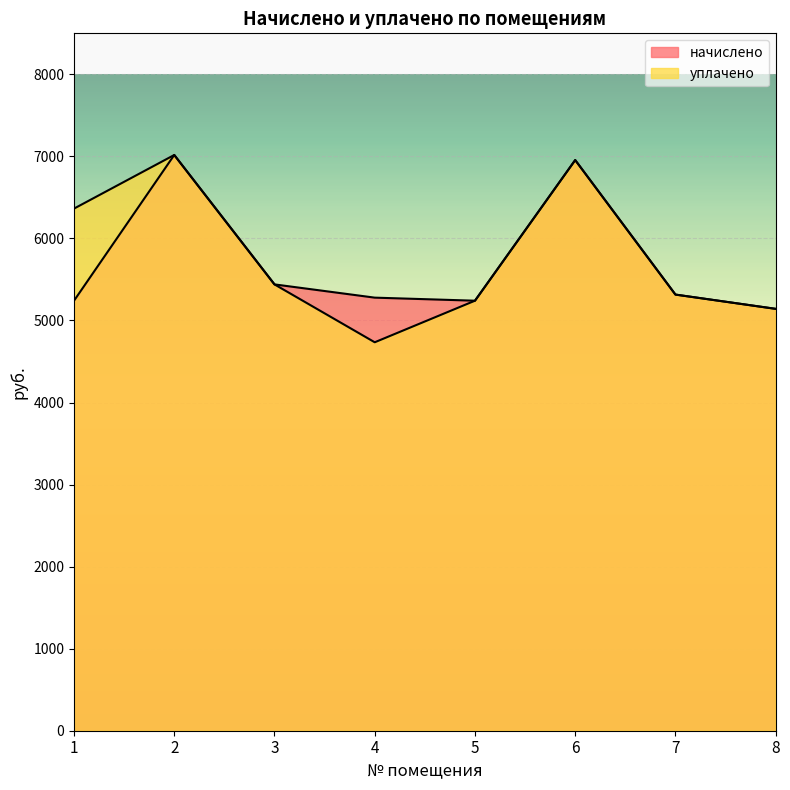

Which series changed the most between 5 and 8?

начислено